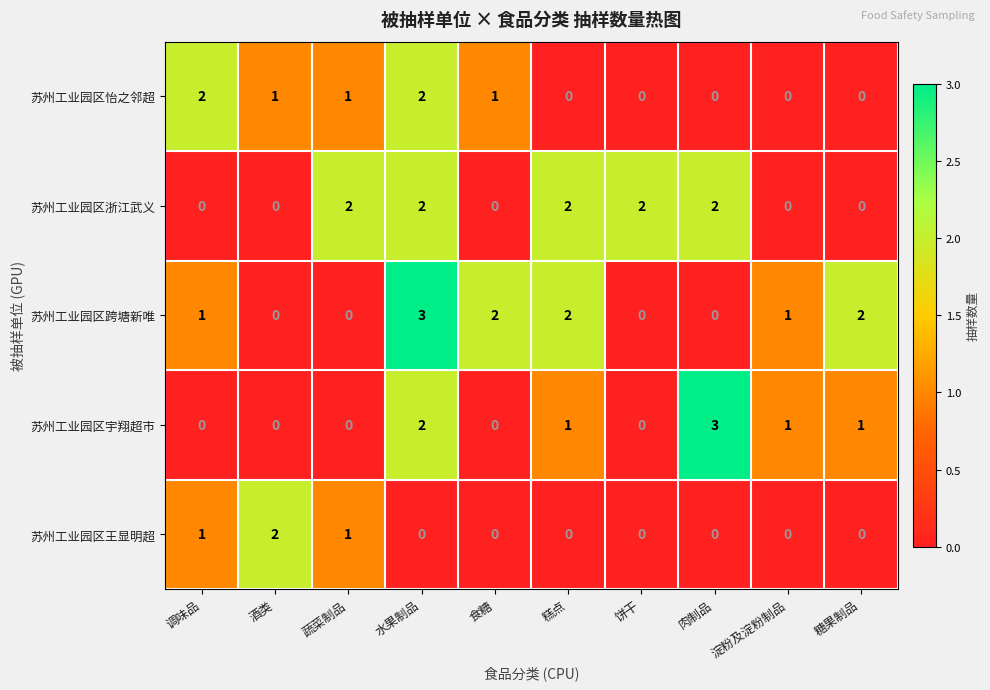

Is the value of 苏州工业园区跨塘新唯 at 食糖 greater than the value of 苏州工业园区宇翔超市 at 调味品?

Yes